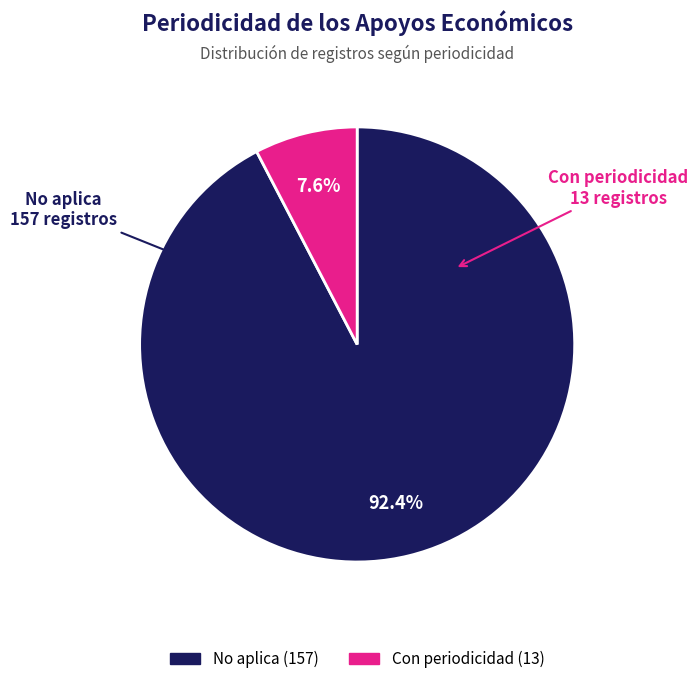

Is there any slice that represents more than half of the pie?

Yes